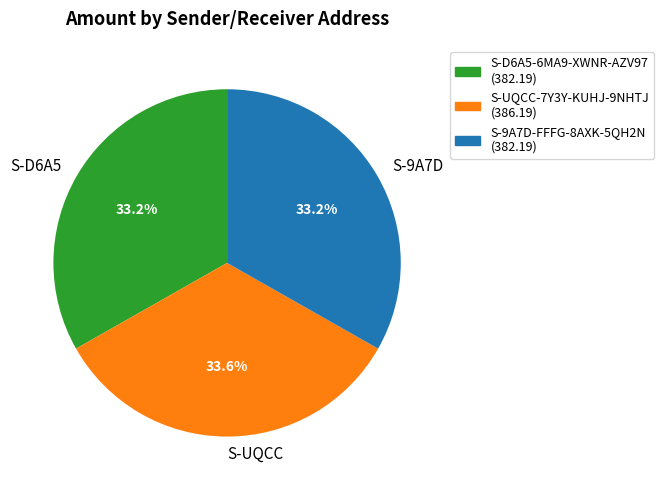

How much of the chart is everything except S-D6A5?

66.8%